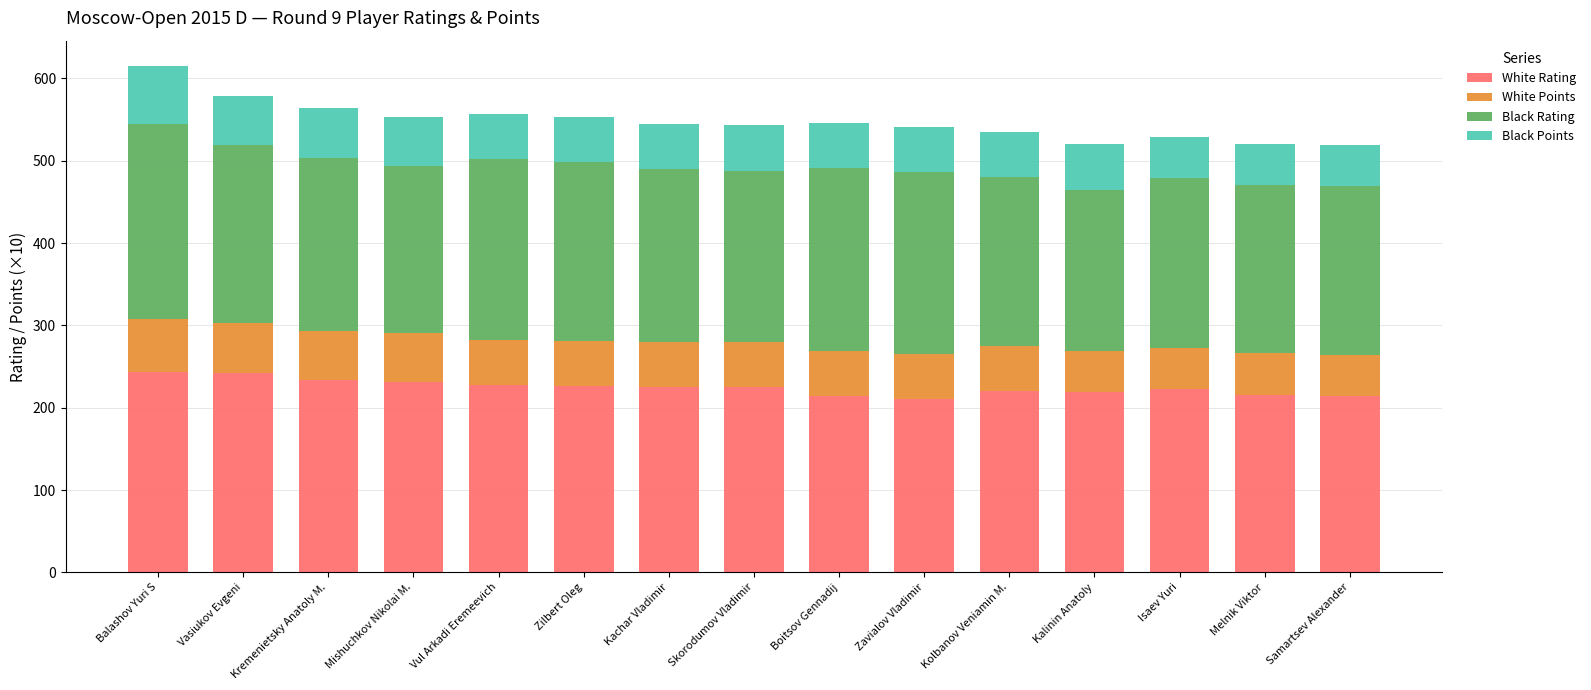

What is the average value of the White Rating series?

224.7